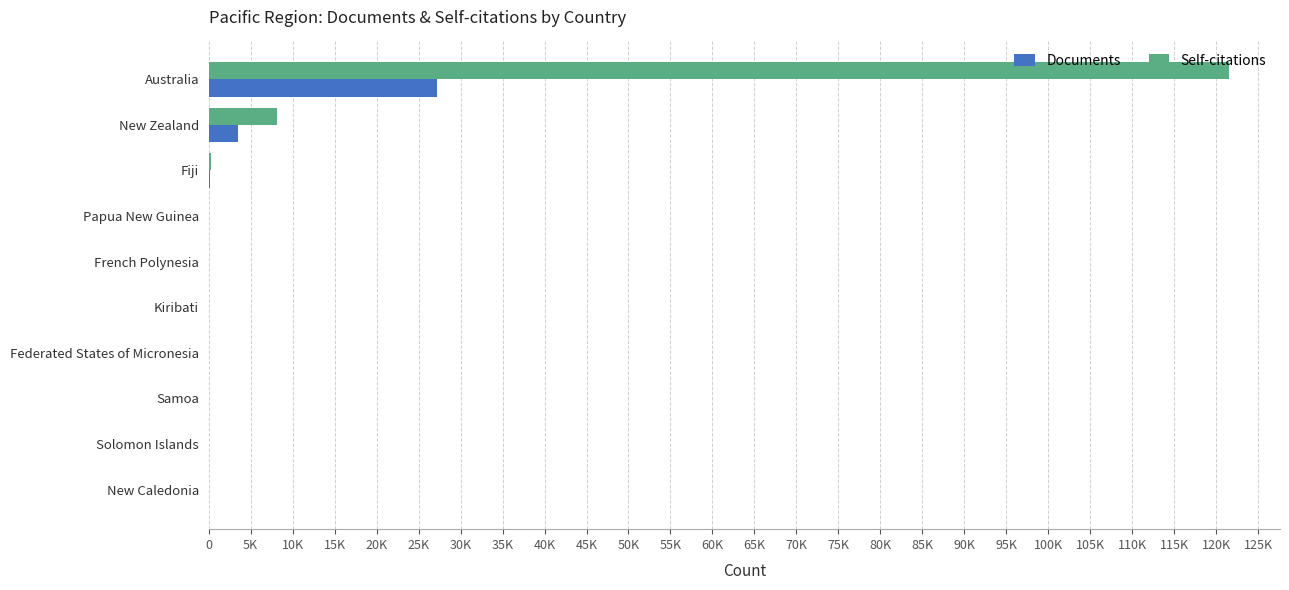

What are all the series names shown in the legend?

Documents, Self-citations